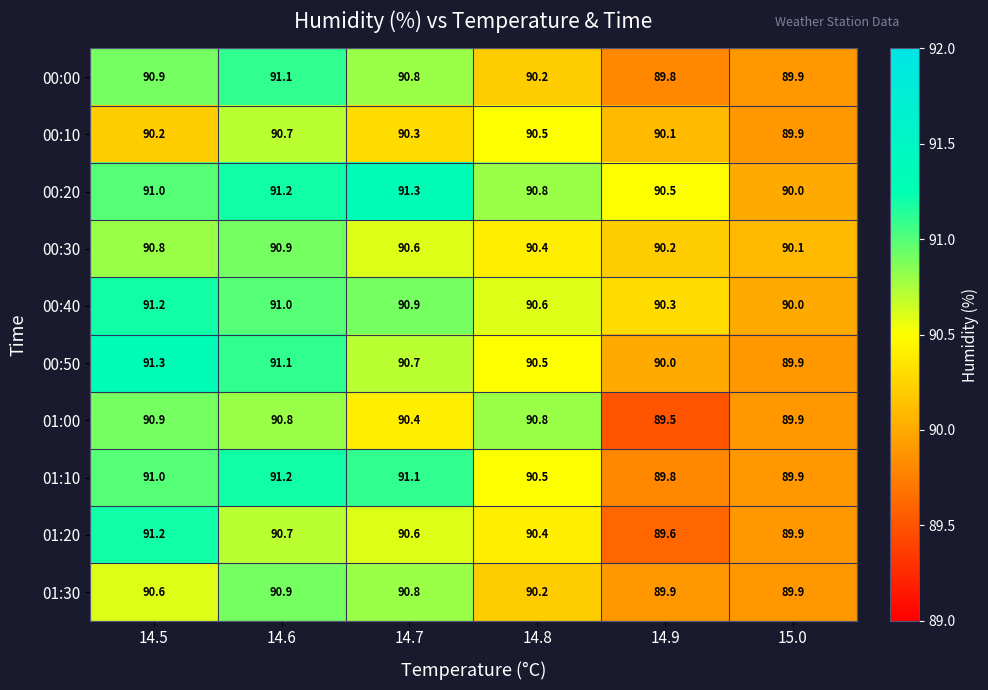

How many 00:20 values are between 90 and 91?

4